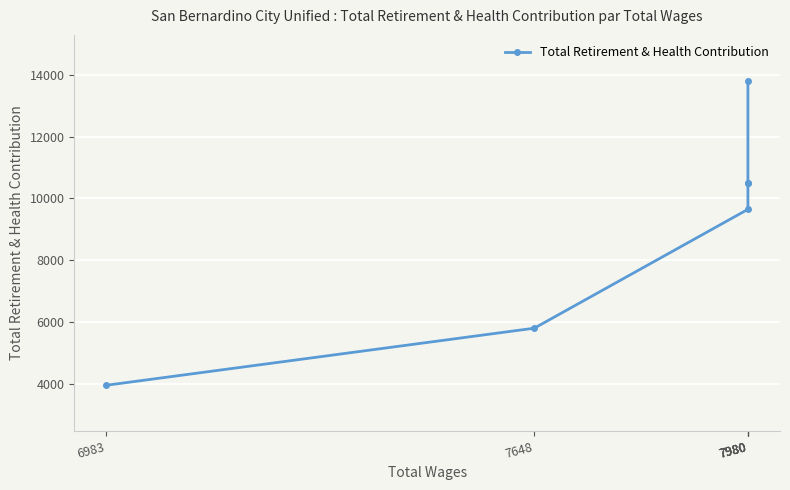

Rank the categories by value from highest to lowest.

7980, 7980, 7980, 7980, 7648, 6983